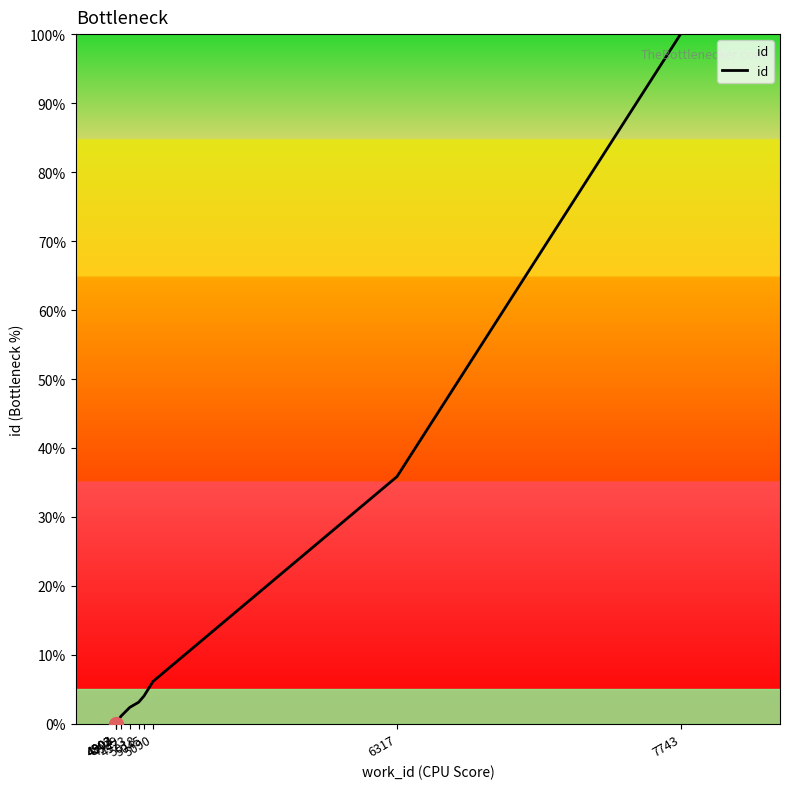

Where is the data nearest to the value 50?

6317